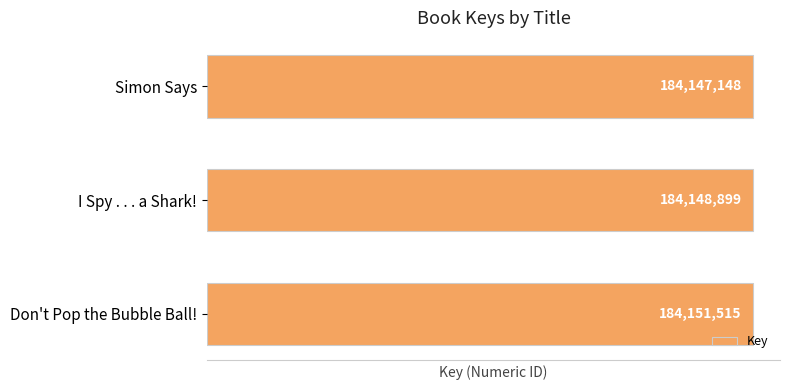

What is the maximum value shown in the chart?

184151515